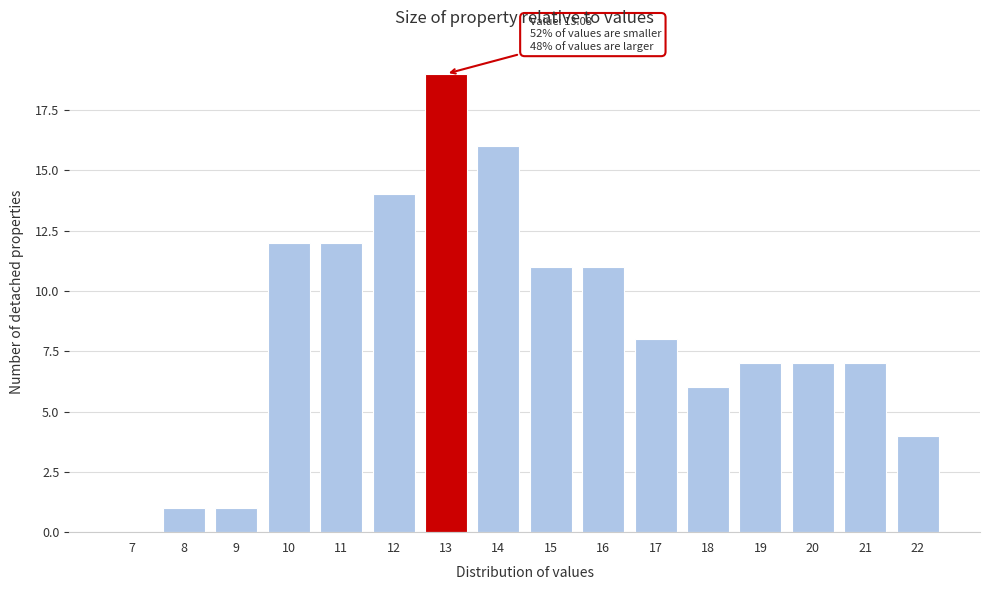

Reading left to right, list all the values displayed in this chart.

7=0	8=1	9=1	10=12	11=12	12=14	13=19	14=16	15=11	16=11	17=8	18=6	19=7	20=7	21=7	22=4